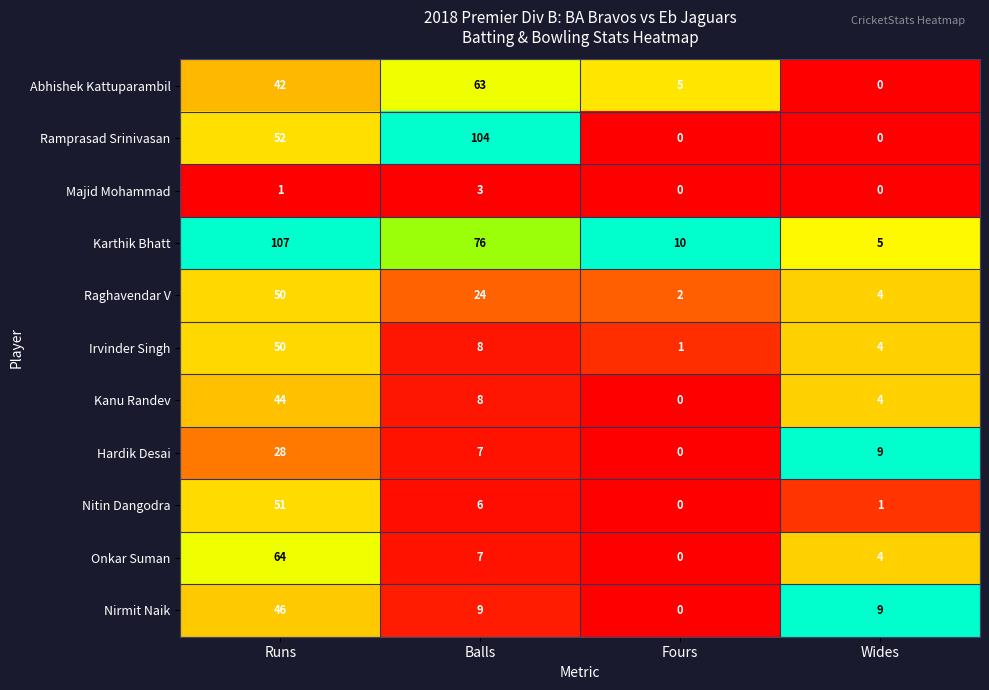

The Majid Mohammad series shows 0 at Fours. True or false?

True